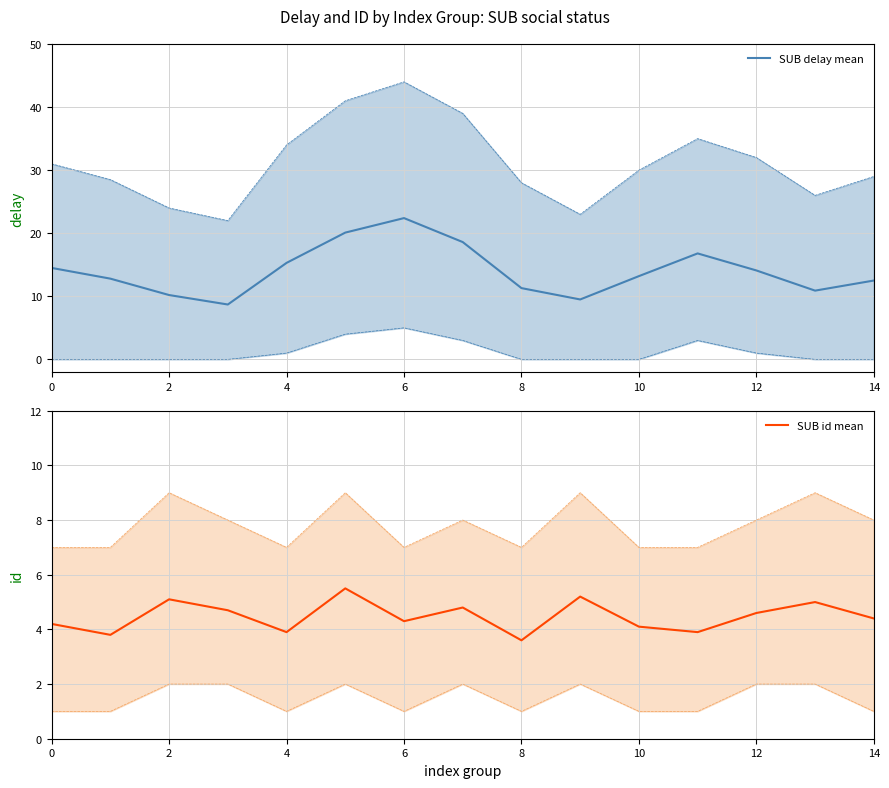

At how many categories does at least one series exceed 8?

15